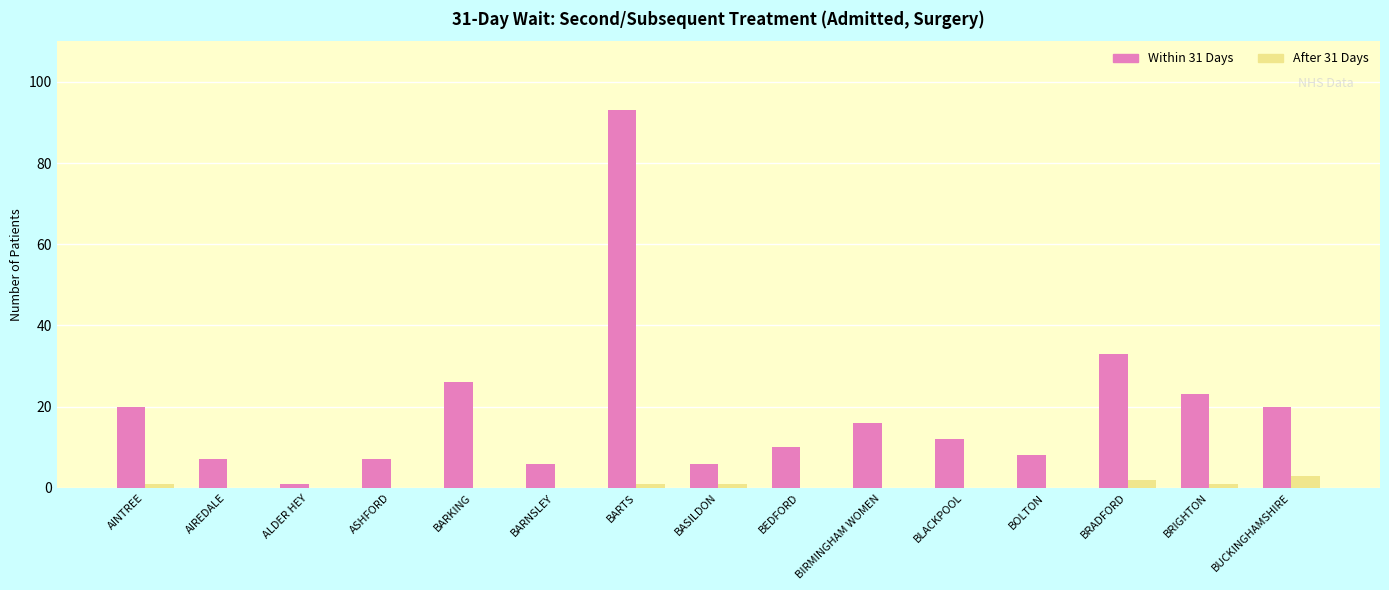

True or false: Within 31 Days has a value of 33 at BRADFORD.

True